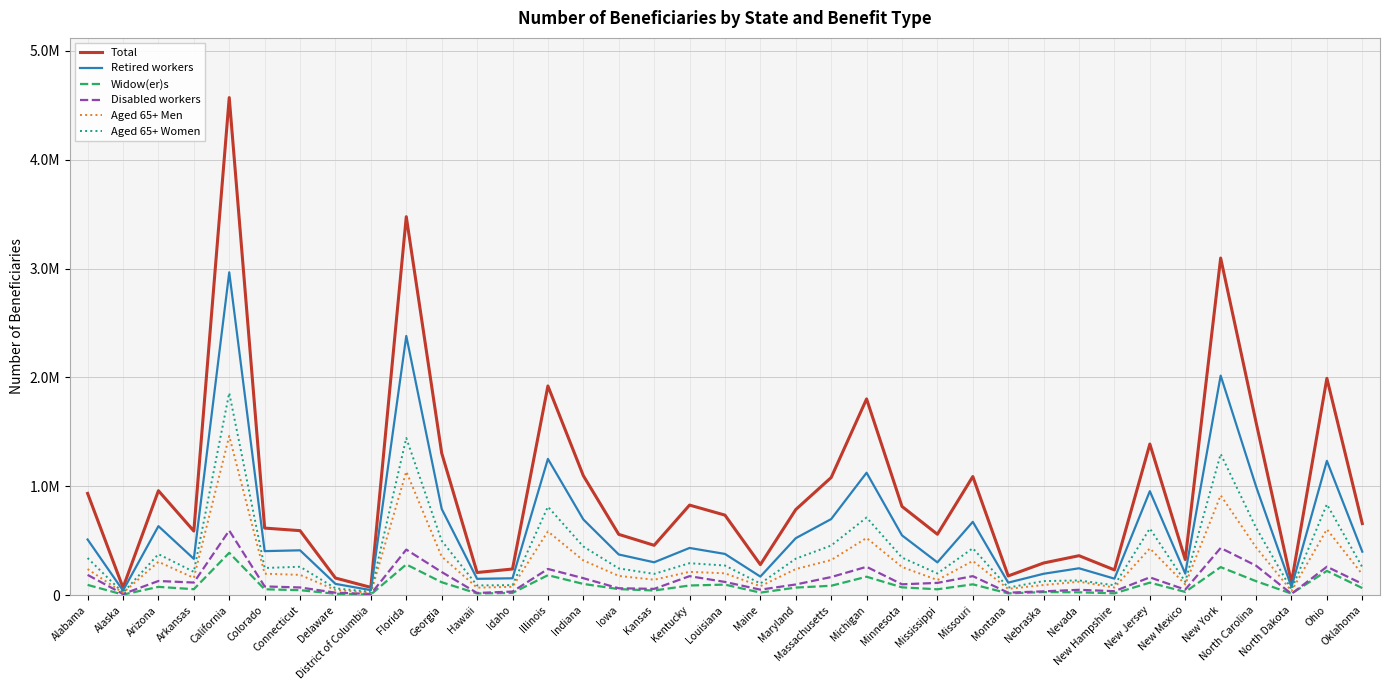

Does the chart have visible grid lines?

Yes